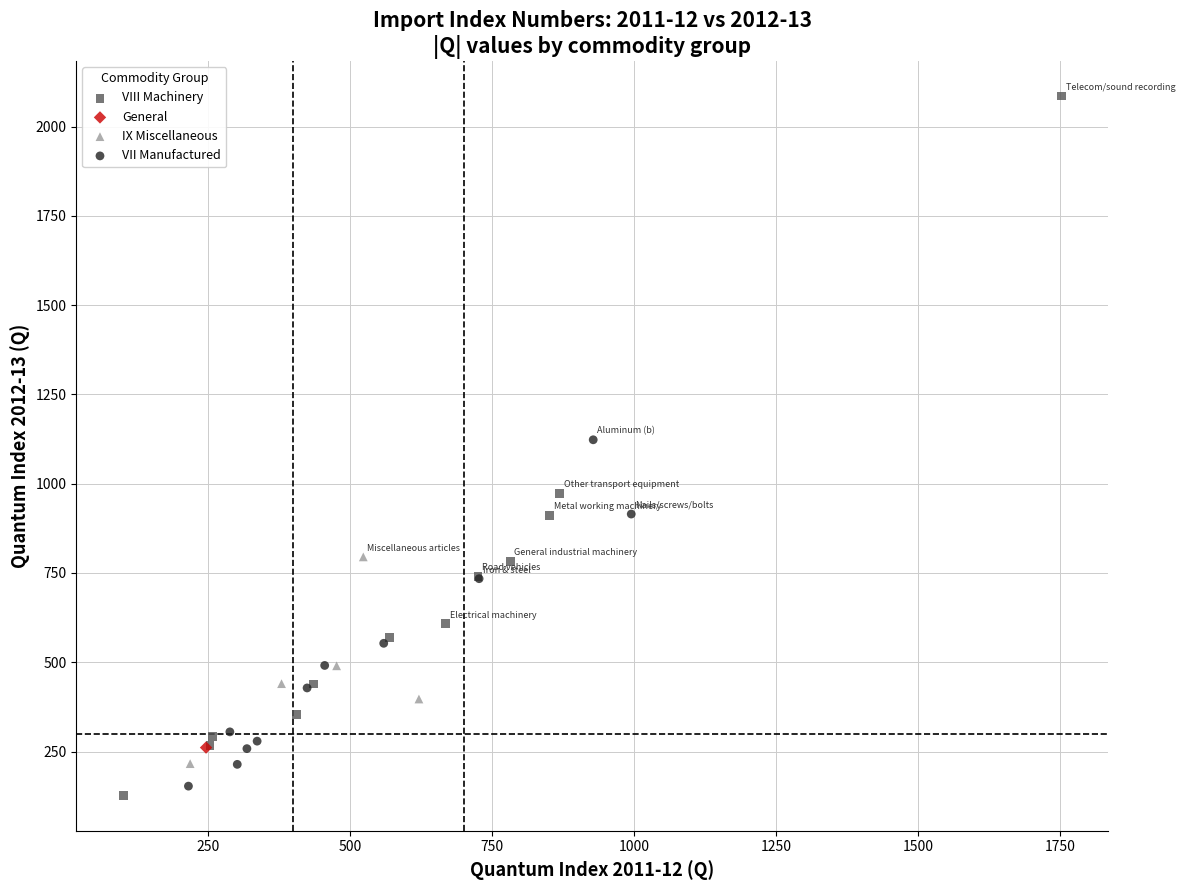

What are all the series names shown in the legend?

General, VIII Machinery, IX Miscellaneous, VII Manufactured